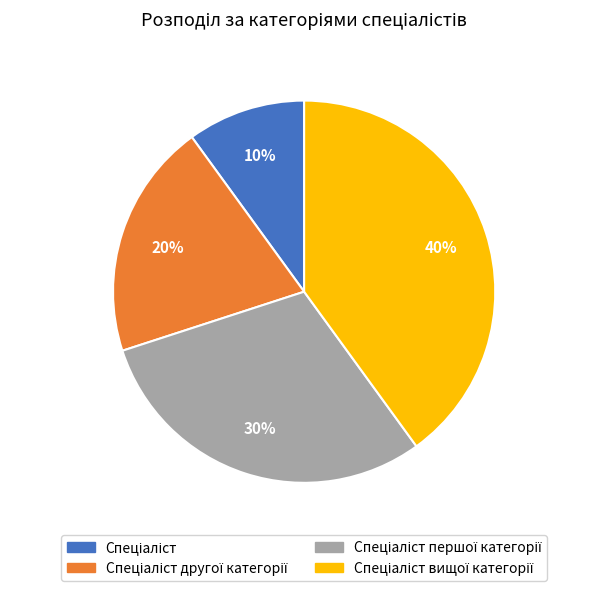

Does any single category account for the majority?

No